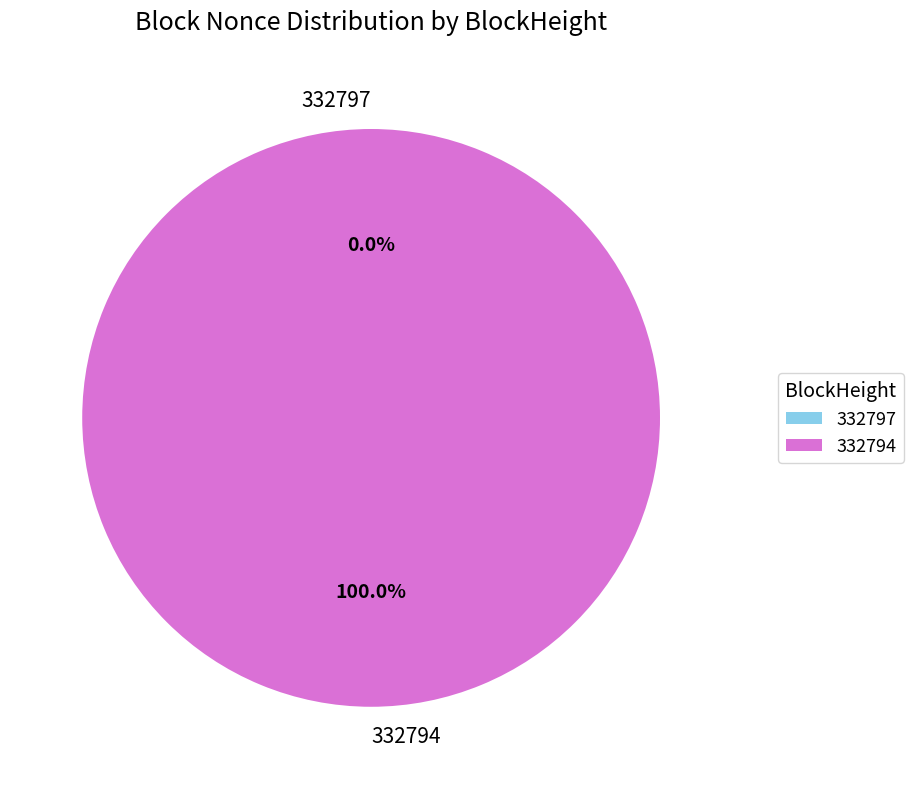

Count the number of slices in the pie.

2